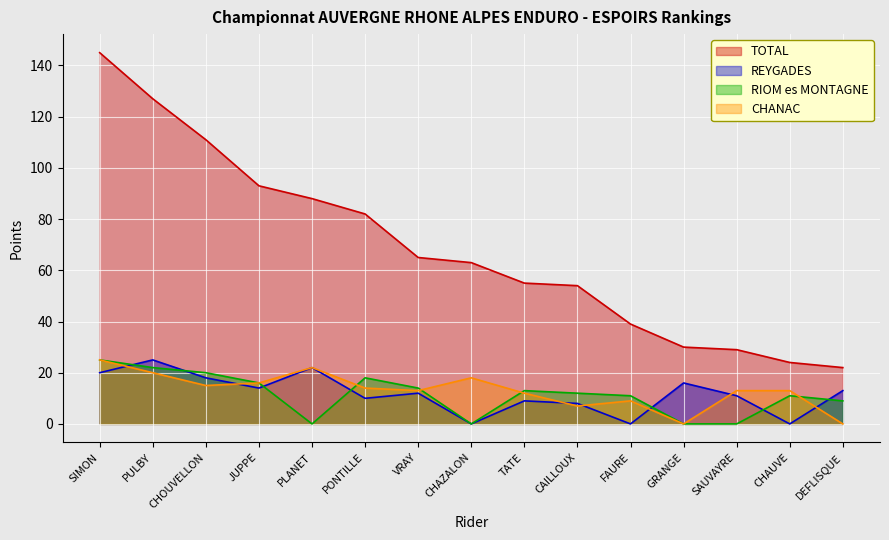

What is the value of the REYGADES point at the 13th from the left?

11